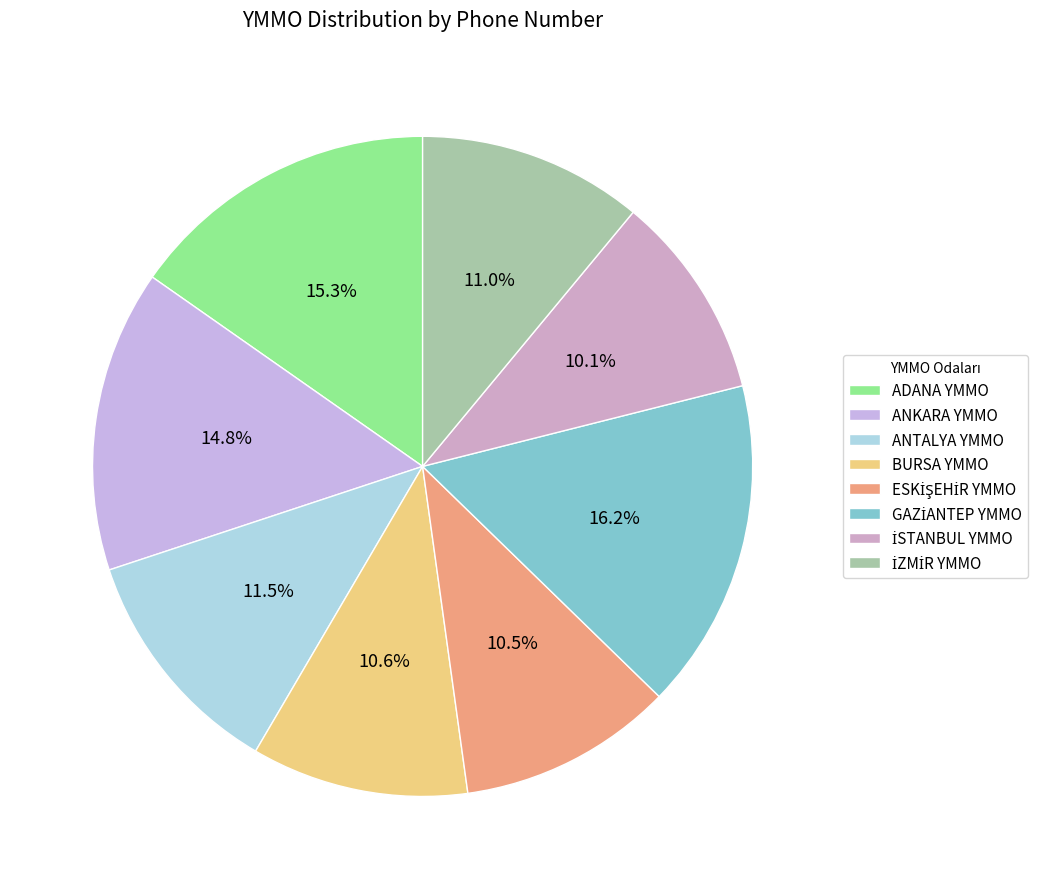

Is there any slice that represents more than half of the pie?

No